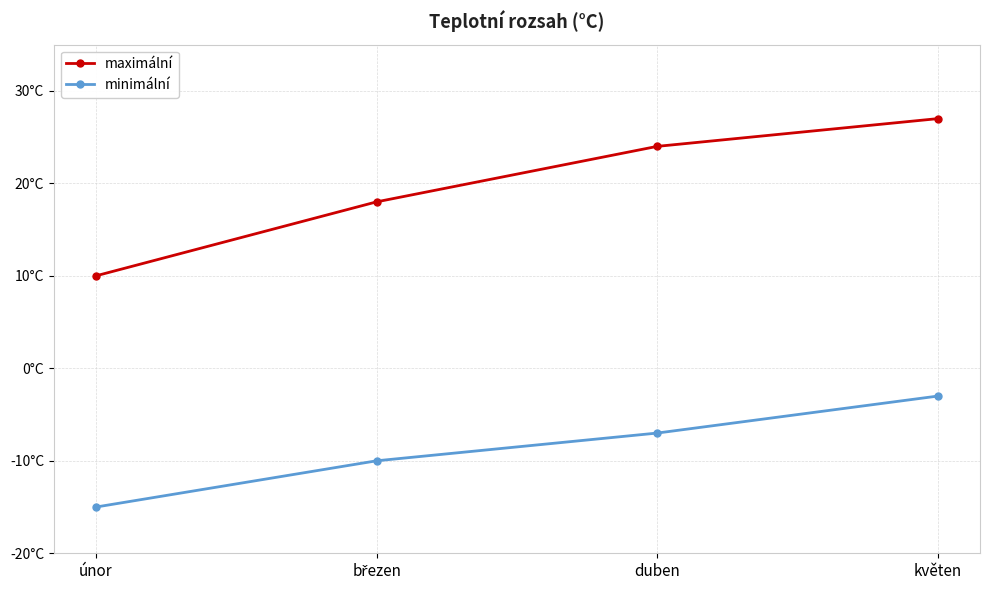

At which label is maximální closest to 18?

březen